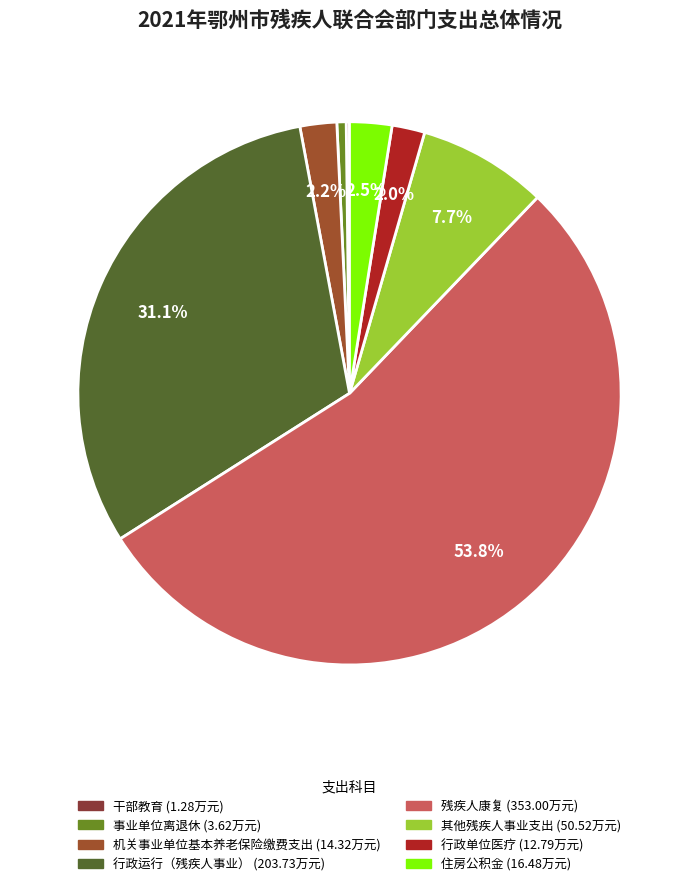

Which category accounts for the majority?

残疾人康复